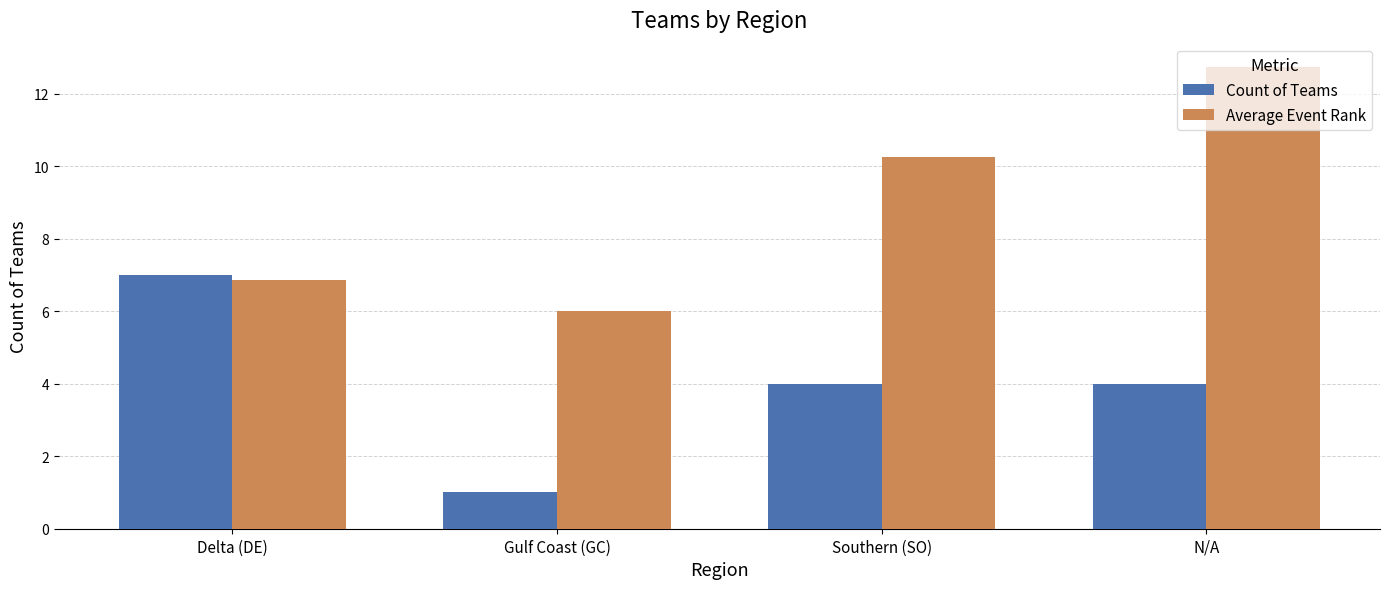

At which label is Average Event Rank closest to 9?

Southern (SO)